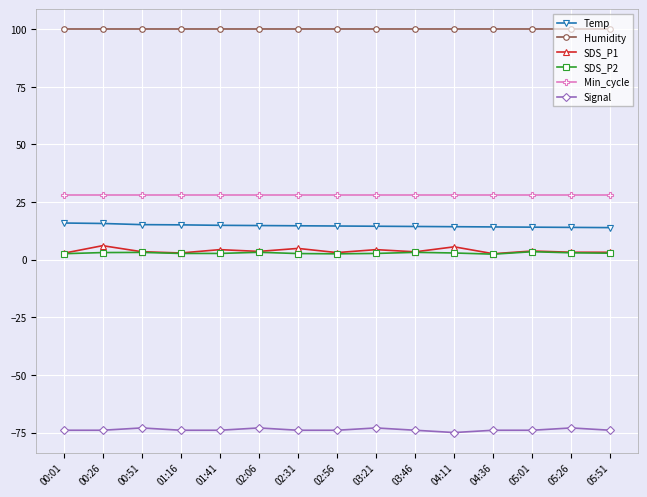

The value of Temp at 02:56 is 14.6. True or false?

True